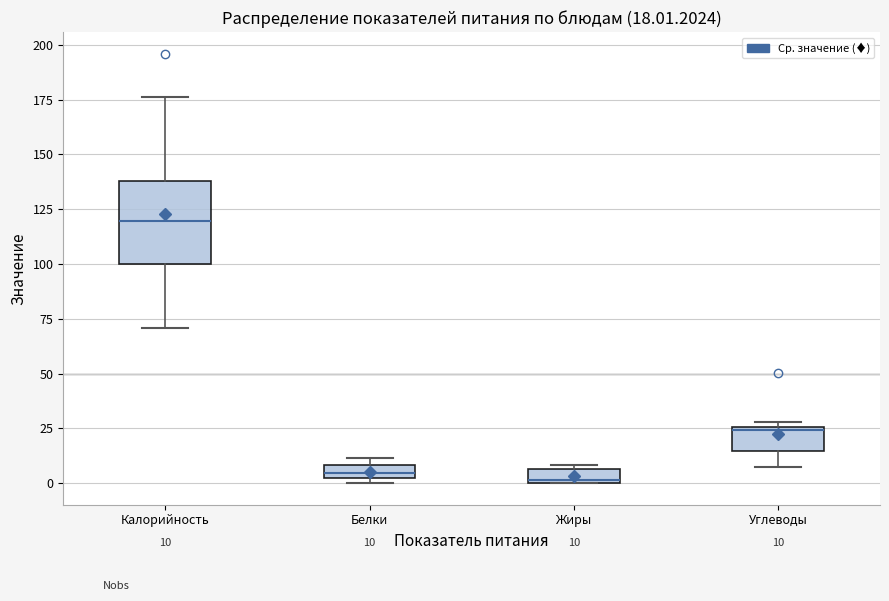

Which box is the tallest, from its lower edge to its upper edge?

Калорийность